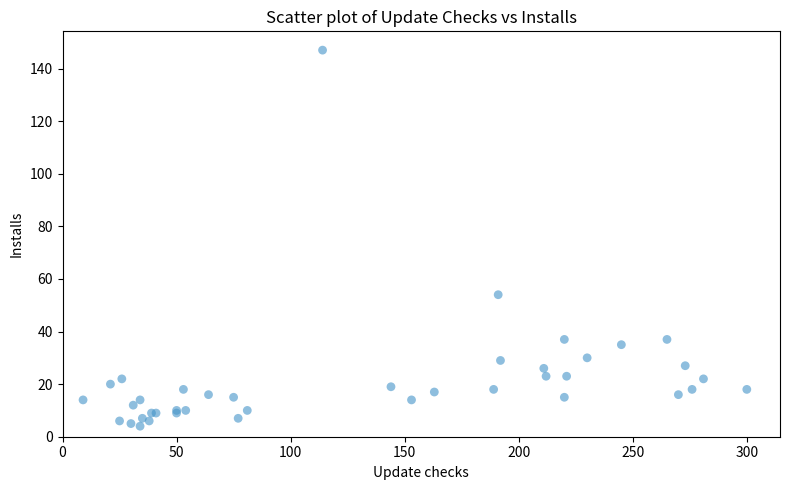

What Y value in the scatter plot is closest to 75?

54